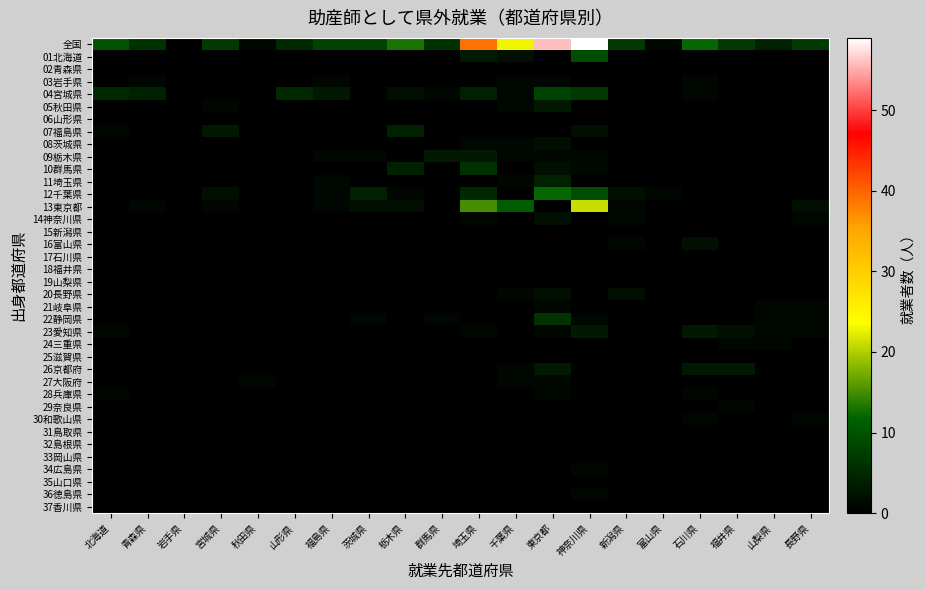

Reading left to right, what are all the values shown in this chart?

全国: 北海道=10	青森県=6	岩手県=0	宮城県=7	秋田県=1	山形県=5	福島県=8	茨城県=8	栃木県=13	群馬県=6	埼玉県=39	千葉県=23	東京都=56	神奈川県=59	新潟県=7	富山県=1	石川県=12	福井県=7	山梨県=4	長野県=7
01北海道: 北海道=0	青森県=0	岩手県=0	宮城県=0	秋田県=0	山形県=0	福島県=0	茨城県=0	栃木県=0	群馬県=0	埼玉県=3	千葉県=2	東京都=0	神奈川県=9	新潟県=0	富山県=0	石川県=0	福井県=0	山梨県=0	長野県=0
02青森県: 北海道=0	青森県=0	岩手県=0	宮城県=0	秋田県=0	山形県=0	福島県=0	茨城県=0	栃木県=0	群馬県=0	埼玉県=0	千葉県=0	東京都=0	神奈川県=0	新潟県=0	富山県=0	石川県=0	福井県=0	山梨県=0	長野県=0
03岩手県: 北海道=0	青森県=1	岩手県=0	宮城県=0	秋田県=0	山形県=0	福島県=1	茨城県=0	栃木県=0	群馬県=0	埼玉県=0	千葉県=1	東京都=1	神奈川県=0	新潟県=0	富山県=0	石川県=1	福井県=0	山梨県=0	長野県=0
04宮城県: 北海道=5	青森県=4	岩手県=0	宮城県=0	秋田県=0	山形県=5	福島県=3	茨城県=0	栃木県=2	群馬県=1	埼玉県=4	千葉県=1	東京都=8	神奈川県=7	新潟県=0	富山県=0	石川県=1	福井県=0	山梨県=0	長野県=0
05秋田県: 北海道=0	青森県=0	岩手県=0	宮城県=1	秋田県=0	山形県=0	福島県=0	茨城県=0	栃木県=0	群馬県=0	埼玉県=0	千葉県=1	東京都=3	神奈川県=0	新潟県=0	富山県=0	石川県=0	福井県=0	山梨県=0	長野県=0
06山形県: 北海道=0	青森県=0	岩手県=0	宮城県=0	秋田県=0	山形県=0	福島県=0	茨城県=0	栃木県=0	群馬県=0	埼玉県=0	千葉県=0	東京都=0	神奈川県=0	新潟県=0	富山県=0	石川県=0	福井県=0	山梨県=0	長野県=0
07福島県: 北海道=1	青森県=0	岩手県=0	宮城県=3	秋田県=0	山形県=0	福島県=0	茨城県=0	栃木県=4	群馬県=0	埼玉県=0	千葉県=0	東京都=0	神奈川県=2	新潟県=0	富山県=0	石川県=0	福井県=0	山梨県=0	長野県=0
08茨城県: 北海道=0	青森県=0	岩手県=0	宮城県=0	秋田県=0	山形県=0	福島県=0	茨城県=0	栃木県=0	群馬県=0	埼玉県=1	千葉県=1	東京都=2	神奈川県=0	新潟県=0	富山県=0	石川県=0	福井県=0	山梨県=0	長野県=0
09栃木県: 北海道=0	青森県=0	岩手県=0	宮城県=0	秋田県=0	山形県=0	福島県=1	茨城県=1	栃木県=0	群馬県=3	埼玉県=3	千葉県=1	東京都=1	神奈川県=1	新潟県=0	富山県=0	石川県=0	福井県=0	山梨県=0	長野県=0
10群馬県: 北海道=0	青森県=0	岩手県=0	宮城県=0	秋田県=0	山形県=0	福島県=0	茨城県=0	栃木県=4	群馬県=0	埼玉県=6	千葉県=0	東京都=2	神奈川県=1	新潟県=0	富山県=0	石川県=0	福井県=0	山梨県=0	長野県=0
11埼玉県: 北海道=0	青森県=0	岩手県=0	宮城県=0	秋田県=0	山形県=0	福島県=1	茨城県=0	栃木県=0	群馬県=0	埼玉県=0	千葉県=1	東京都=4	神奈川県=0	新潟県=0	富山県=0	石川県=0	福井県=0	山梨県=0	長野県=0
12千葉県: 北海道=0	青森県=0	岩手県=0	宮城県=2	秋田県=0	山形県=0	福島県=1	茨城県=4	栃木県=1	群馬県=0	埼玉県=5	千葉県=0	東京都=12	神奈川県=9	新潟県=2	富山県=1	石川県=0	福井県=0	山梨県=0	長野県=0
13東京都: 北海道=0	青森県=1	岩手県=0	宮城県=1	秋田県=0	山形県=0	福島県=1	茨城県=2	栃木県=2	群馬県=0	埼玉県=15	千葉県=11	東京都=0	神奈川県=21	新潟県=1	富山県=0	石川県=0	福井県=0	山梨県=0	長野県=2
14神奈川県: 北海道=0	青森県=0	岩手県=0	宮城県=0	秋田県=0	山形県=0	福島県=0	茨城県=0	栃木県=0	群馬県=0	埼玉県=1	千葉県=0	東京都=2	神奈川県=0	新潟県=1	富山県=0	石川県=0	福井県=0	山梨県=0	長野県=1
15新潟県: 北海道=0	青森県=0	岩手県=0	宮城県=0	秋田県=0	山形県=0	福島県=0	茨城県=0	栃木県=0	群馬県=0	埼玉県=0	千葉県=0	東京都=0	神奈川県=0	新潟県=0	富山県=0	石川県=0	福井県=0	山梨県=0	長野県=0
16富山県: 北海道=0	青森県=0	岩手県=0	宮城県=0	秋田県=0	山形県=0	福島県=0	茨城県=0	栃木県=0	群馬県=0	埼玉県=0	千葉県=0	東京都=0	神奈川県=0	新潟県=1	富山県=0	石川県=2	福井県=0	山梨県=0	長野県=0
17石川県: 北海道=0	青森県=0	岩手県=0	宮城県=0	秋田県=0	山形県=0	福島県=0	茨城県=0	栃木県=0	群馬県=0	埼玉県=0	千葉県=0	東京都=0	神奈川県=0	新潟県=0	富山県=0	石川県=0	福井県=0	山梨県=0	長野県=0
18福井県: 北海道=0	青森県=0	岩手県=0	宮城県=0	秋田県=0	山形県=0	福島県=0	茨城県=0	栃木県=0	群馬県=0	埼玉県=0	千葉県=0	東京都=0	神奈川県=0	新潟県=0	富山県=0	石川県=0	福井県=0	山梨県=0	長野県=0
19山梨県: 北海道=0	青森県=0	岩手県=0	宮城県=0	秋田県=0	山形県=0	福島県=0	茨城県=0	栃木県=0	群馬県=0	埼玉県=0	千葉県=0	東京都=0	神奈川県=0	新潟県=0	富山県=0	石川県=0	福井県=0	山梨県=0	長野県=0
20長野県: 北海道=0	青森県=0	岩手県=0	宮城県=0	秋田県=0	山形県=0	福島県=0	茨城県=0	栃木県=0	群馬県=0	埼玉県=0	千葉県=1	東京都=2	神奈川県=0	新潟県=2	富山県=0	石川県=0	福井県=0	山梨県=0	長野県=0
21岐阜県: 北海道=0	青森県=0	岩手県=0	宮城県=0	秋田県=0	山形県=0	福島県=0	茨城県=0	栃木県=0	群馬県=0	埼玉県=0	千葉県=0	東京都=1	神奈川県=0	新潟県=0	富山県=0	石川県=0	福井県=0	山梨県=1	長野県=1
22静岡県: 北海道=0	青森県=0	岩手県=0	宮城県=0	秋田県=0	山形県=0	福島県=0	茨城県=1	栃木県=0	群馬県=1	埼玉県=0	千葉県=0	東京都=6	神奈川県=1	新潟県=0	富山県=0	石川県=0	福井県=0	山梨県=1	長野県=1
23愛知県: 北海道=1	青森県=0	岩手県=0	宮城県=0	秋田県=0	山形県=0	福島県=0	茨城県=0	栃木県=0	群馬県=0	埼玉県=1	千葉県=0	東京都=1	神奈川県=3	新潟県=0	富山県=0	石川県=3	福井県=2	山梨県=1	長野県=1
24三重県: 北海道=0	青森県=0	岩手県=0	宮城県=0	秋田県=0	山形県=0	福島県=0	茨城県=0	栃木県=0	群馬県=0	埼玉県=0	千葉県=0	東京都=0	神奈川県=0	新潟県=0	富山県=0	石川県=0	福井県=1	山梨県=1	長野県=0
25滋賀県: 北海道=0	青森県=0	岩手県=0	宮城県=0	秋田県=0	山形県=0	福島県=0	茨城県=0	栃木県=0	群馬県=0	埼玉県=0	千葉県=0	東京都=0	神奈川県=0	新潟県=0	富山県=0	石川県=0	福井県=0	山梨県=0	長野県=0
26京都府: 北海道=0	青森県=0	岩手県=0	宮城県=0	秋田県=0	山形県=0	福島県=0	茨城県=0	栃木県=0	群馬県=0	埼玉県=0	千葉県=1	東京都=3	神奈川県=0	新潟県=0	富山県=0	石川県=3	福井県=3	山梨県=0	長野県=0
27大阪府: 北海道=0	青森県=0	岩手県=0	宮城県=0	秋田県=1	山形県=0	福島県=0	茨城県=0	栃木県=0	群馬県=0	埼玉県=0	千葉県=1	東京都=1	神奈川県=0	新潟県=0	富山県=0	石川県=0	福井県=0	山梨県=0	長野県=0
28兵庫県: 北海道=1	青森県=0	岩手県=0	宮城県=0	秋田県=0	山形県=0	福島県=0	茨城県=0	栃木県=0	群馬県=0	埼玉県=0	千葉県=0	東京都=1	神奈川県=0	新潟県=0	富山県=0	石川県=1	福井県=0	山梨県=0	長野県=0
29奈良県: 北海道=0	青森県=0	岩手県=0	宮城県=0	秋田県=0	山形県=0	福島県=0	茨城県=0	栃木県=0	群馬県=0	埼玉県=0	千葉県=0	東京都=0	神奈川県=0	新潟県=0	富山県=0	石川県=0	福井県=1	山梨県=0	長野県=0
30和歌山県: 北海道=0	青森県=0	岩手県=0	宮城県=0	秋田県=0	山形県=0	福島県=0	茨城県=0	栃木県=0	群馬県=0	埼玉県=0	千葉県=0	東京都=0	神奈川県=0	新潟県=0	富山県=0	石川県=1	福井県=0	山梨県=0	長野県=1
31鳥取県: 北海道=0	青森県=0	岩手県=0	宮城県=0	秋田県=0	山形県=0	福島県=0	茨城県=0	栃木県=0	群馬県=0	埼玉県=0	千葉県=0	東京都=0	神奈川県=0	新潟県=0	富山県=0	石川県=0	福井県=0	山梨県=0	長野県=0
32島根県: 北海道=0	青森県=0	岩手県=0	宮城県=0	秋田県=0	山形県=0	福島県=0	茨城県=0	栃木県=0	群馬県=0	埼玉県=0	千葉県=0	東京都=0	神奈川県=0	新潟県=0	富山県=0	石川県=0	福井県=0	山梨県=0	長野県=0
33岡山県: 北海道=0	青森県=0	岩手県=0	宮城県=0	秋田県=0	山形県=0	福島県=0	茨城県=0	栃木県=0	群馬県=0	埼玉県=0	千葉県=0	東京都=0	神奈川県=0	新潟県=0	富山県=0	石川県=0	福井県=0	山梨県=0	長野県=0
34広島県: 北海道=0	青森県=0	岩手県=0	宮城県=0	秋田県=0	山形県=0	福島県=0	茨城県=0	栃木県=0	群馬県=0	埼玉県=0	千葉県=0	東京都=0	神奈川県=1	新潟県=0	富山県=0	石川県=0	福井県=0	山梨県=0	長野県=0
35山口県: 北海道=0	青森県=0	岩手県=0	宮城県=0	秋田県=0	山形県=0	福島県=0	茨城県=0	栃木県=0	群馬県=0	埼玉県=0	千葉県=0	東京都=0	神奈川県=0	新潟県=0	富山県=0	石川県=0	福井県=0	山梨県=0	長野県=0
36徳島県: 北海道=0	青森県=0	岩手県=0	宮城県=0	秋田県=0	山形県=0	福島県=0	茨城県=0	栃木県=0	群馬県=0	埼玉県=0	千葉県=0	東京都=0	神奈川県=1	新潟県=0	富山県=0	石川県=0	福井県=0	山梨県=0	長野県=0
37香川県: 北海道=0	青森県=0	岩手県=0	宮城県=0	秋田県=0	山形県=0	福島県=0	茨城県=0	栃木県=0	群馬県=0	埼玉県=0	千葉県=0	東京都=0	神奈川県=0	新潟県=0	富山県=0	石川県=0	福井県=0	山梨県=0	長野県=0